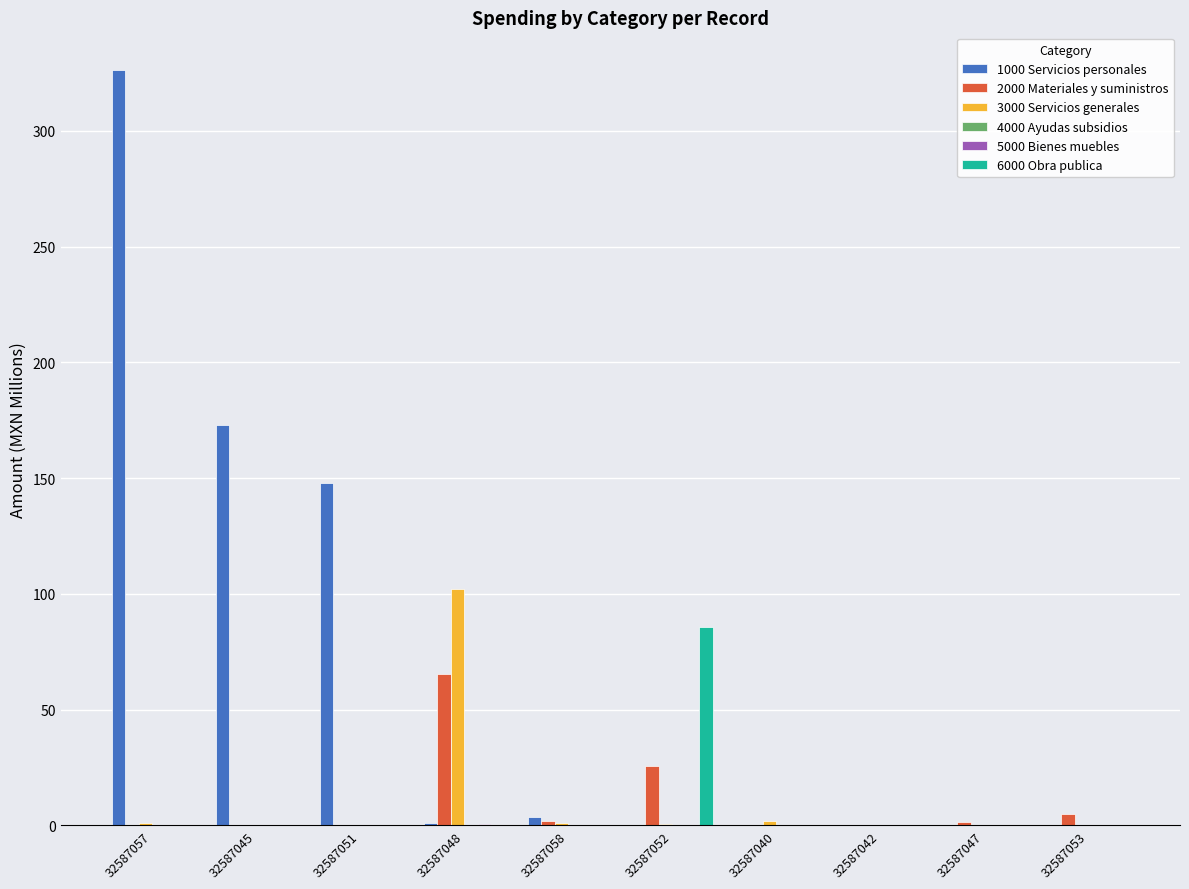

At which label does 2000 Materiales y suministros reach its peak?

32587048